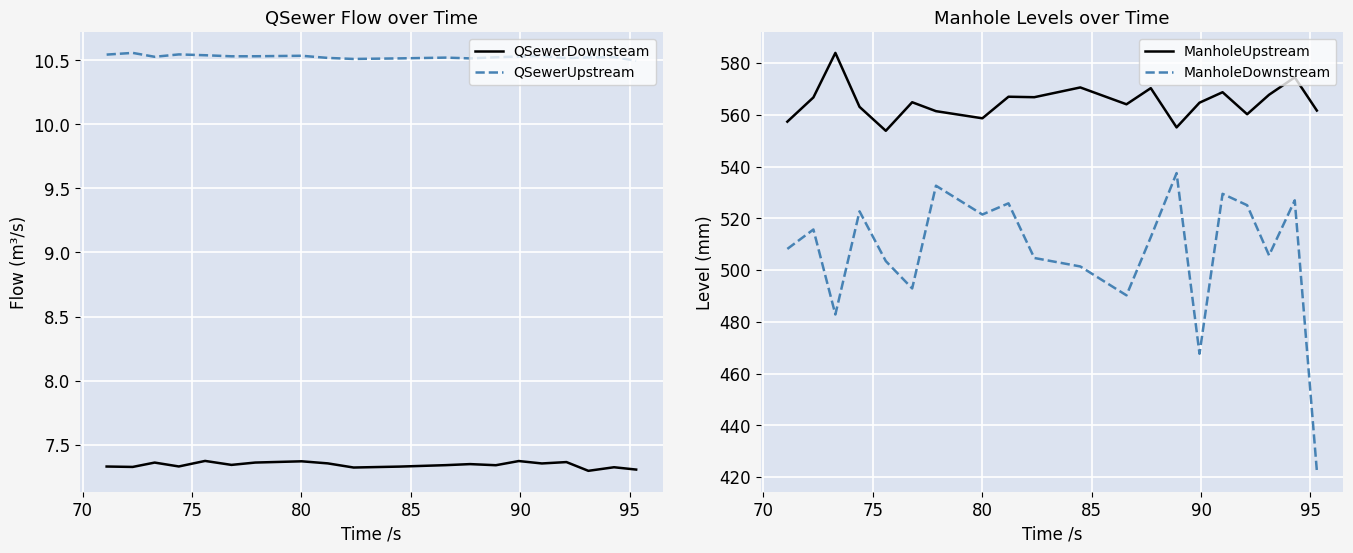

What is the maximum value for ManholeDownstream?

537.5